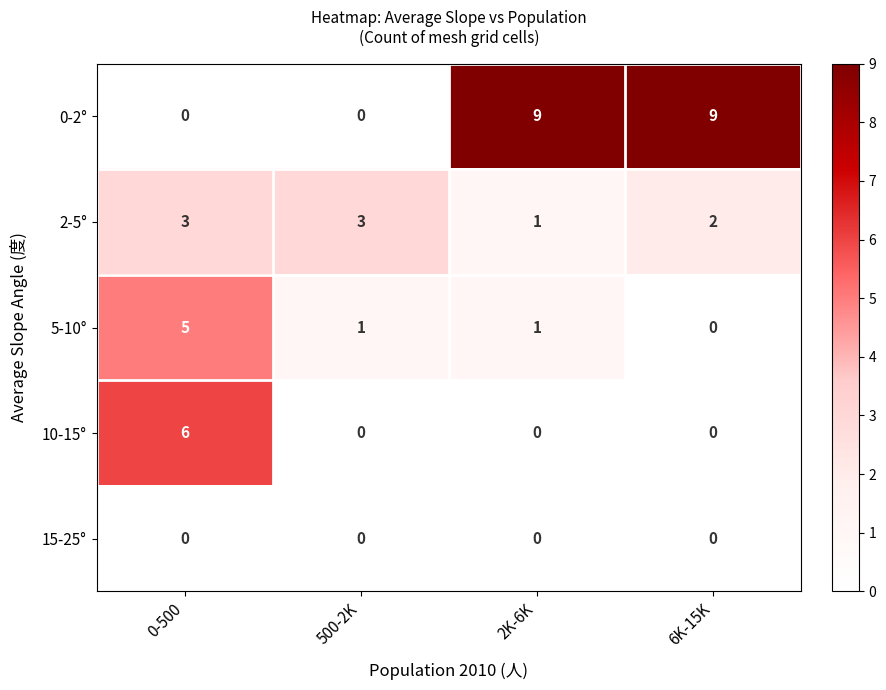

What is the sum of all 10-15° values?

6